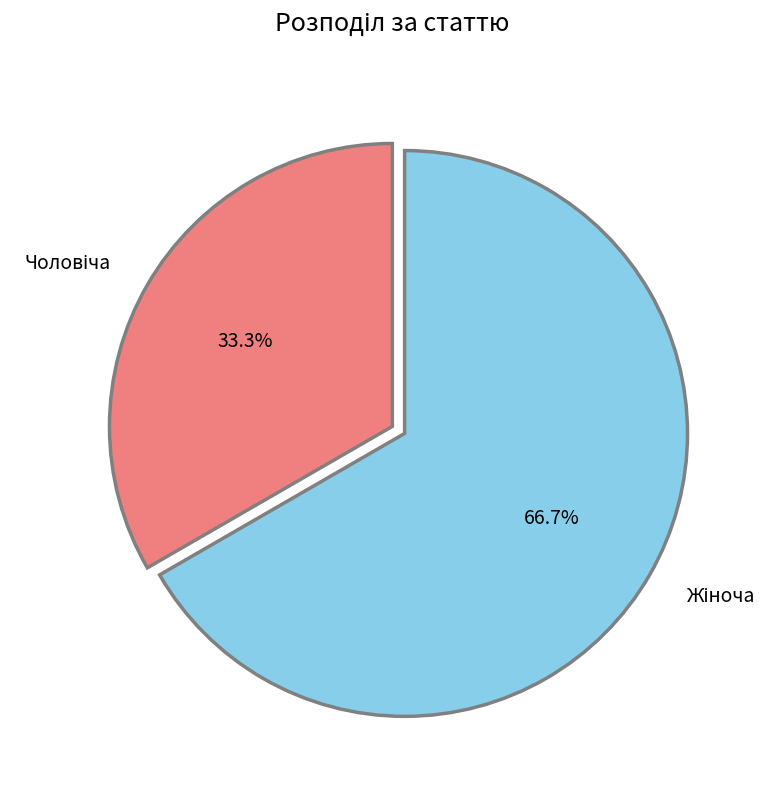

Is there a majority slice in this chart?

Yes